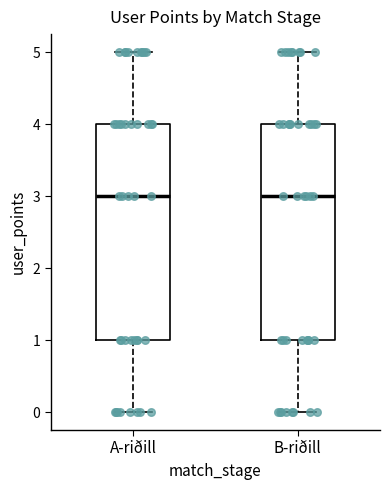

Reading left to right, transcribe this box plot: for each box, give where its median line is, the range the box spans, and where its two whiskers end, as read against the y-axis. The values are not printed on the chart, so give them approximately, as read against the axis.

A-riðill: median 3, box 1 to 4, whiskers 0 to 5
B-riðill: median 3, box 1 to 4, whiskers 0 to 5